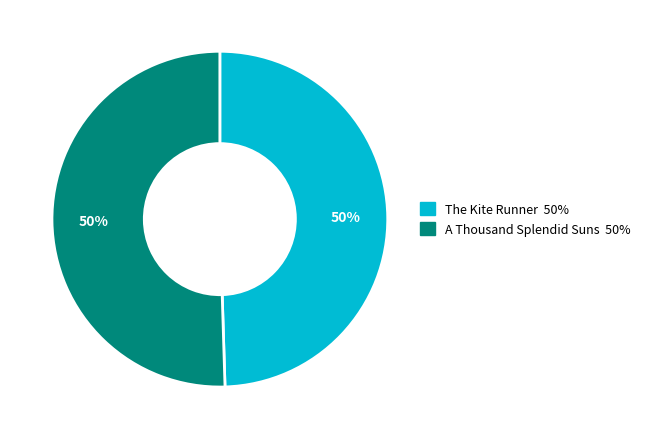

To the nearest percent, what percentage of the pie is The Kite Runner?

50%